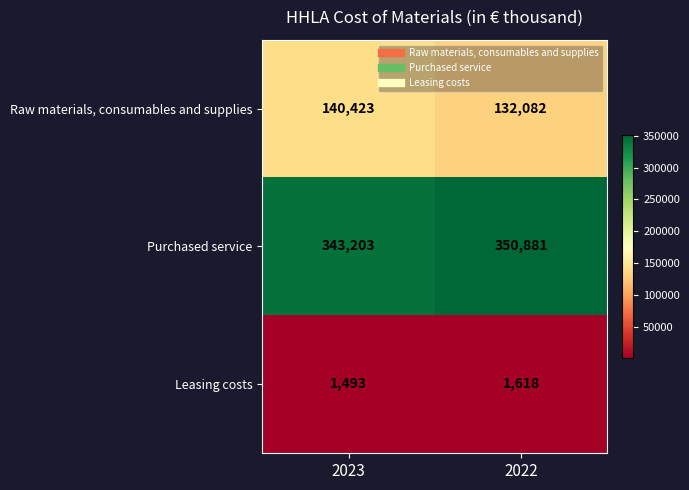

What is the difference between the maximum and minimum values in the Raw materials, consumables and supplies series?

8341